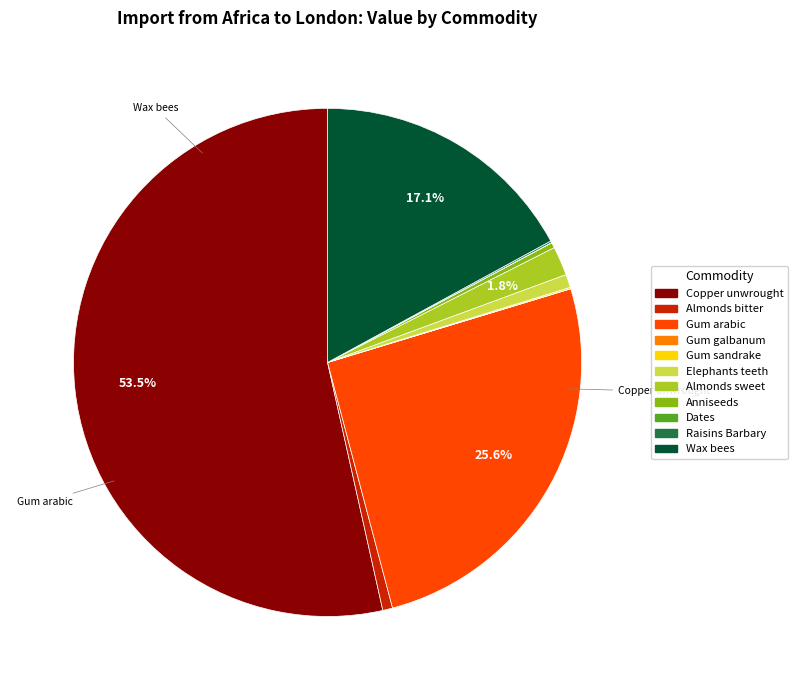

What is the change in value from Anniseeds to Raisins Barbary?

-54